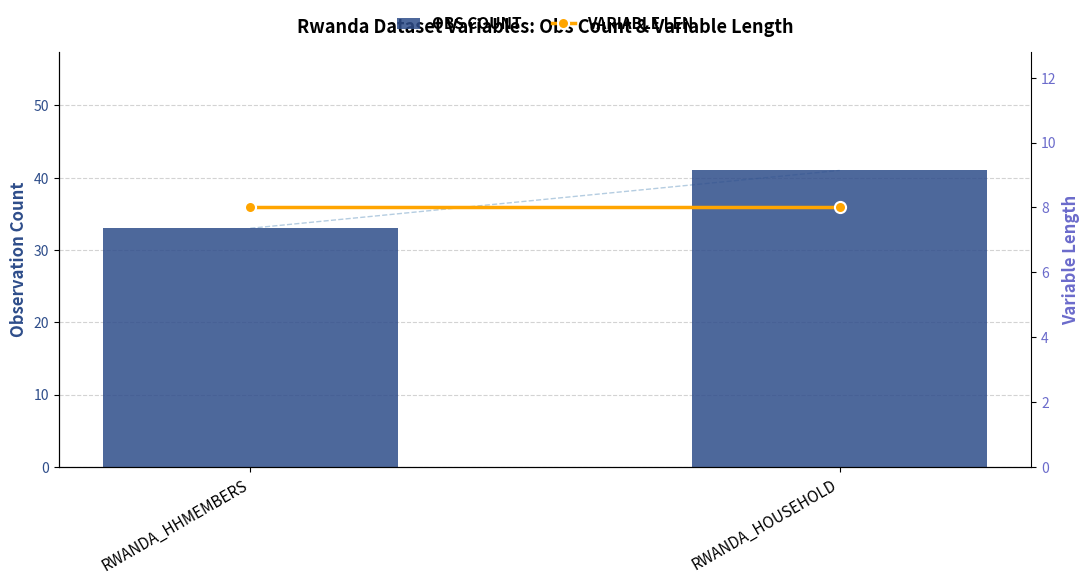

At how many categories does at least one series exceed 17?

2